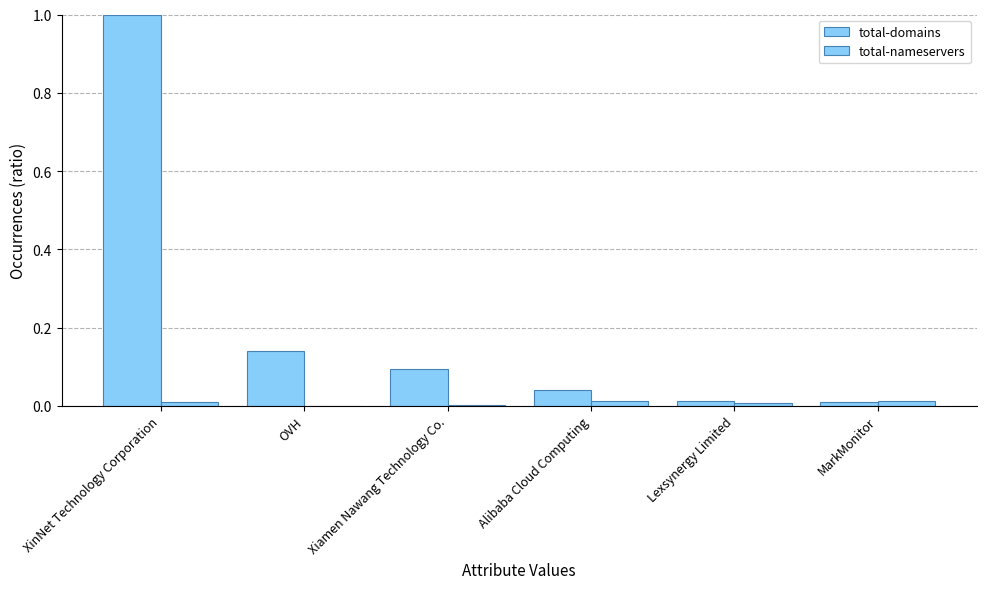

Does the chart contain stacked bars?

No